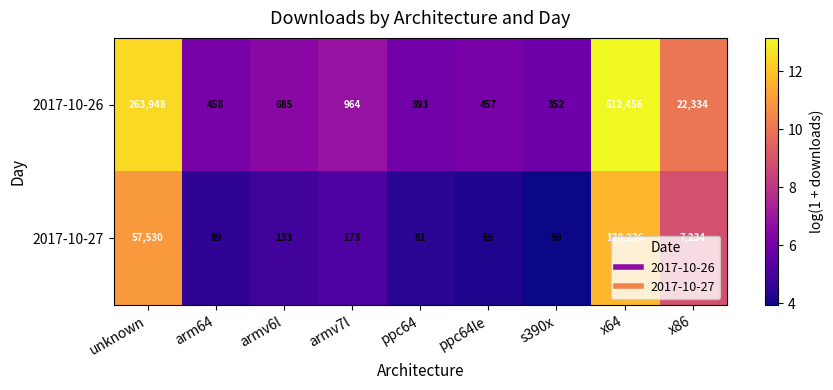

Is it true that 2017-10-27 equals 81 at ppc64?

True